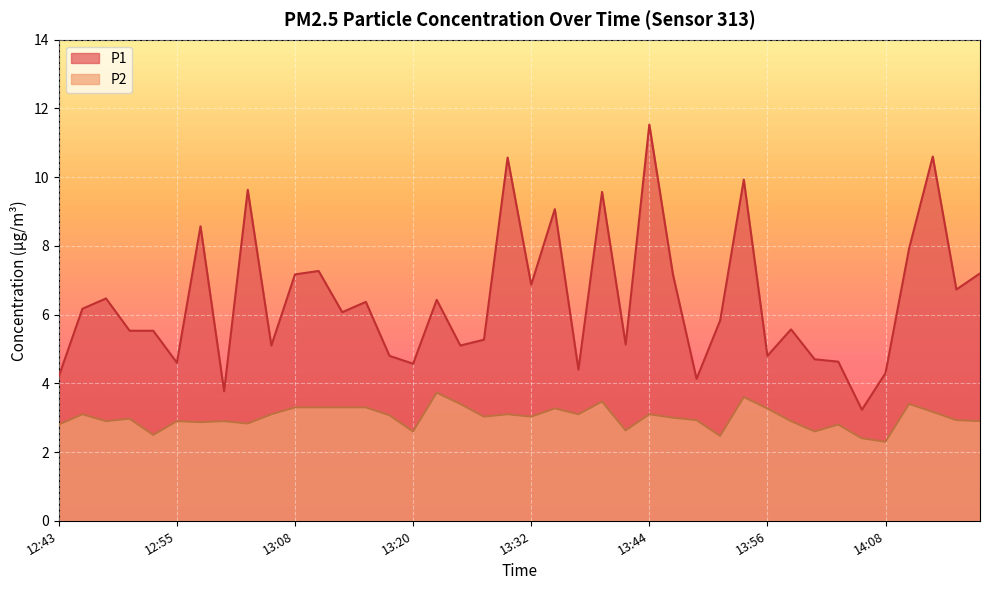

What is the label of the 13th point from the left?

13:12